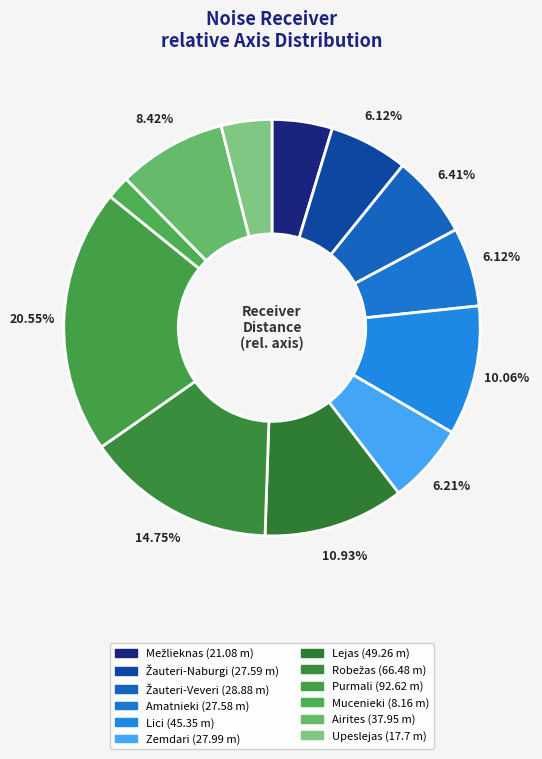

How many segments does this pie chart have?

12